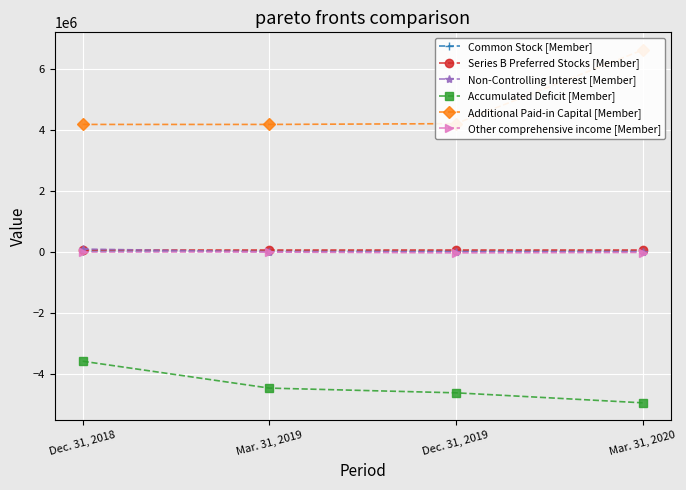

List the labels in order of Additional Paid-in Capital [Member] value, largest first.

Mar. 31, 2020, Dec. 31, 2019, Dec. 31, 2018, Mar. 31, 2019